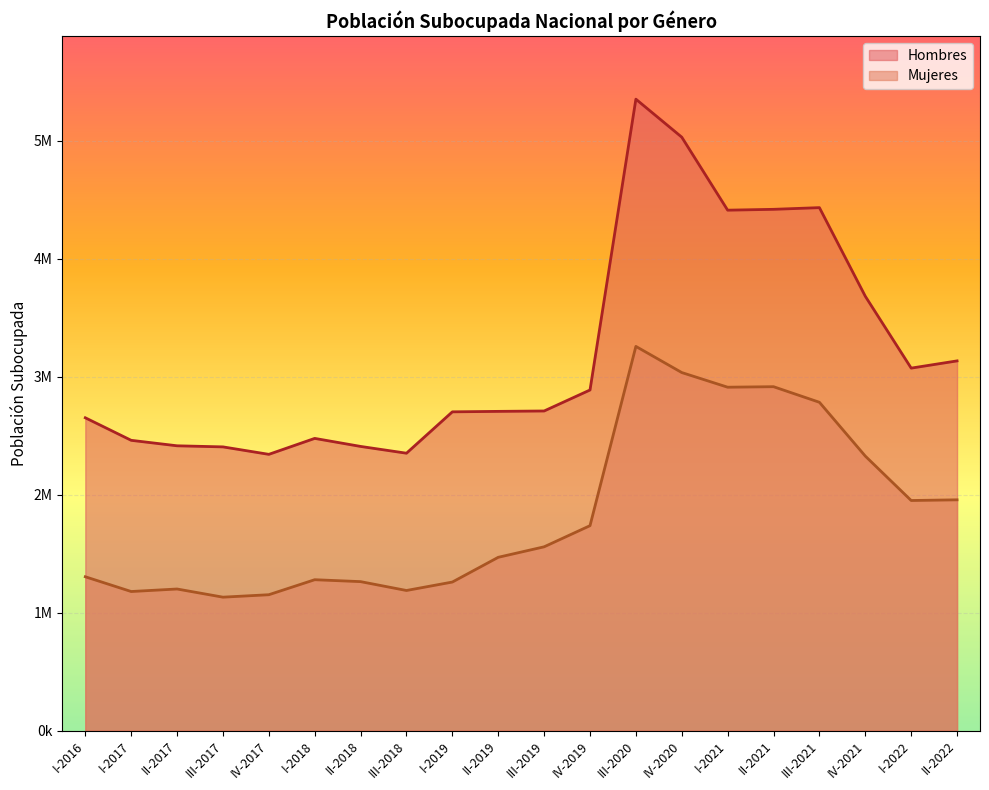

At which label is Hombres closest to 3846268?

IV-2021